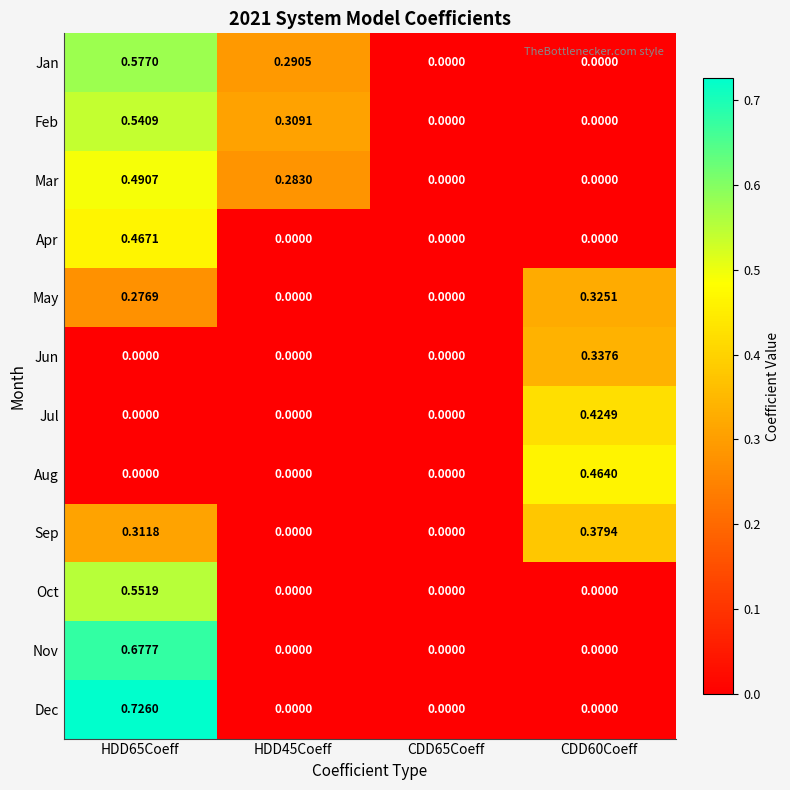

Which series changed the most between HDD65Coeff and CDD60Coeff?

Dec